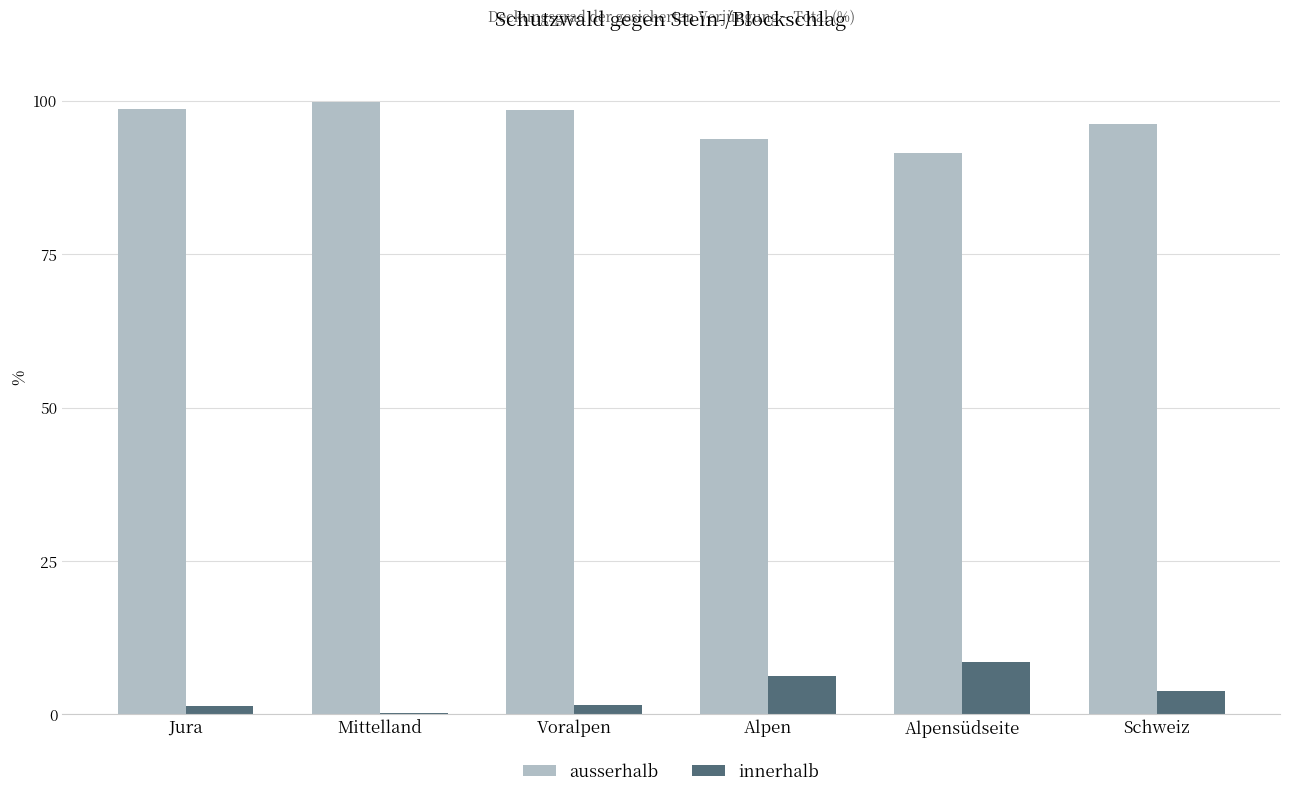

Are the bars grouped side by side (vs. stacked)?

Yes